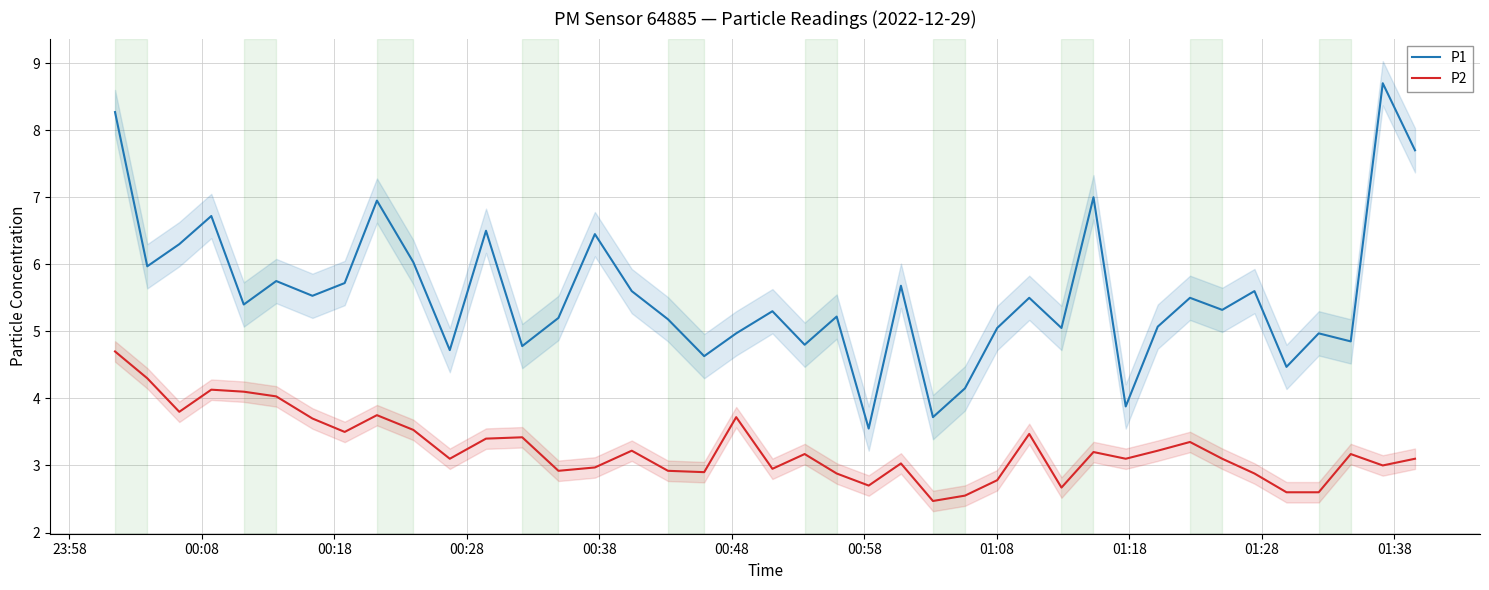

True or false: P2 and P1 intersect in this chart.

False